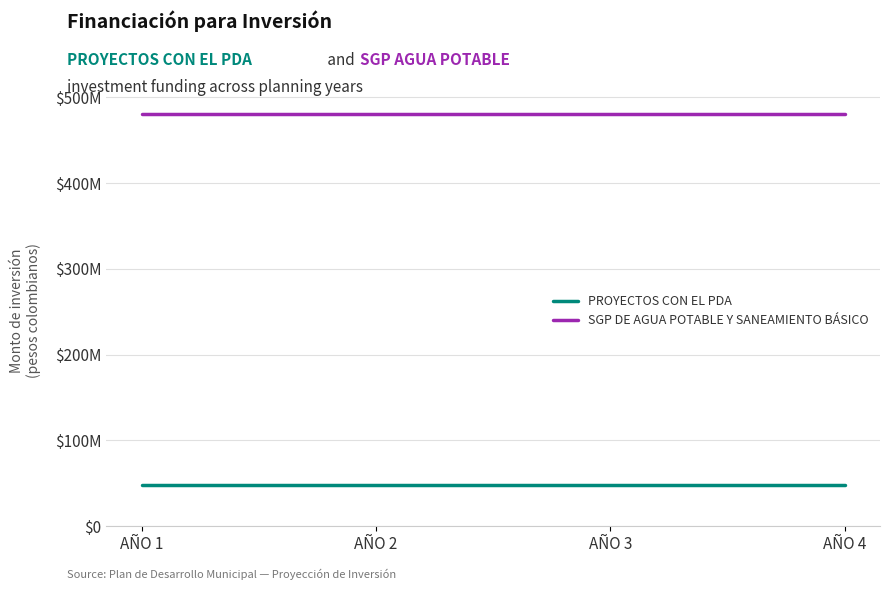

What is the maximum value for SGP DE AGUA POTABLE Y SANEAMIENTO BÁSICO?

480191231